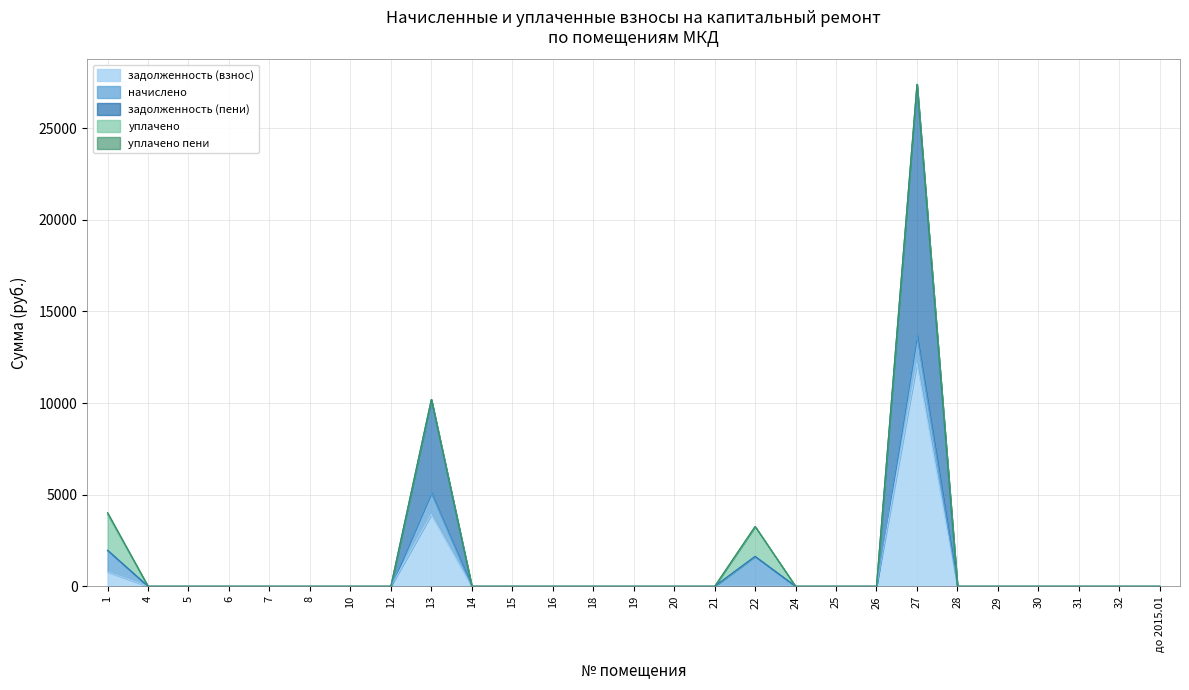

Which category has the lowest value in the задолженность (пени) series?

1